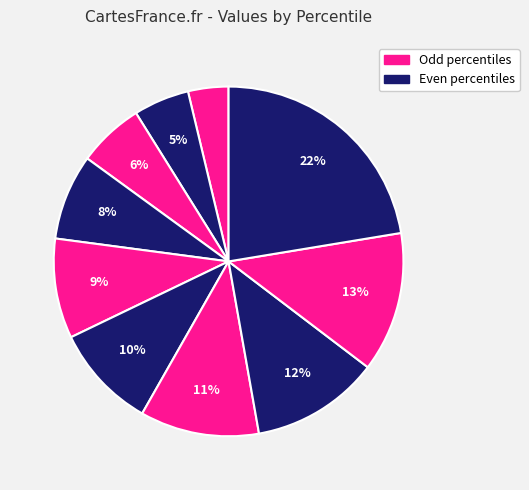

Count the number of slices in the pie.

10